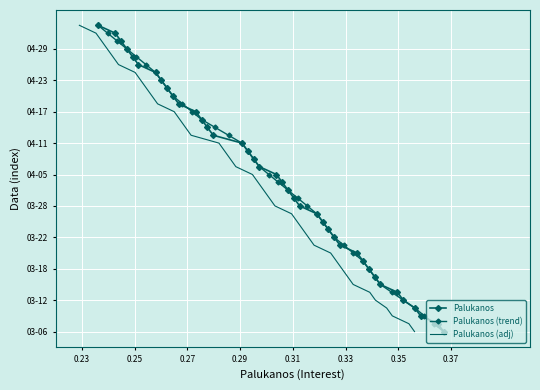

What is the maximum value shown in the chart?

39